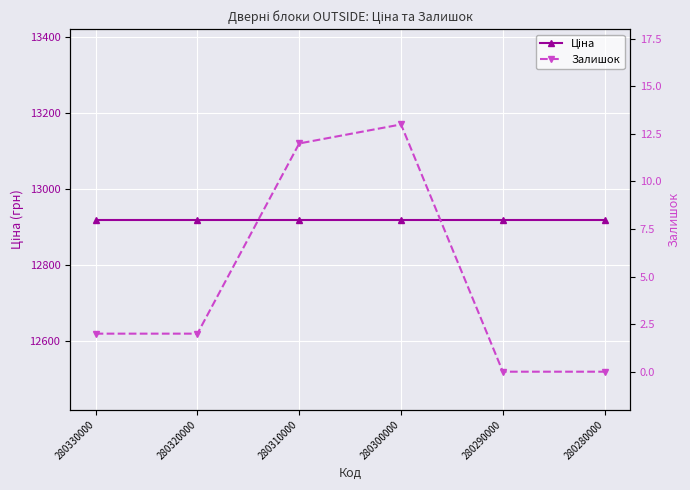

What is the value of the Залишок point at the 3rd from the left?

12.0